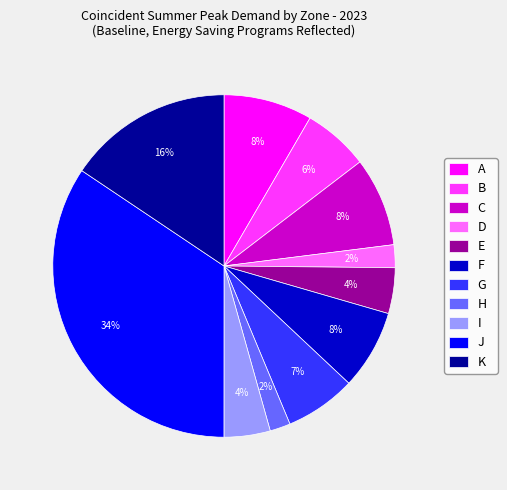

To the nearest percent, what is the difference between the largest and smallest slice percentages?

32%